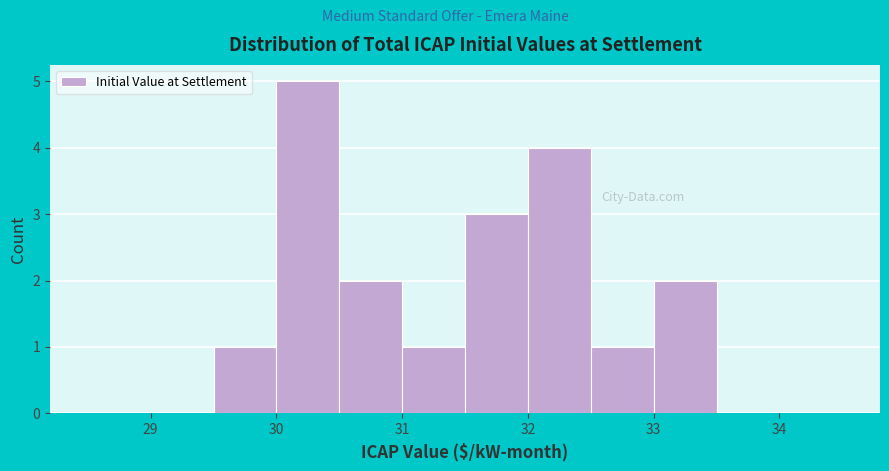

How tall is the bar that spans 31.0 to 31.5 on the x-axis? The values are not printed on the chart, so give them approximately, as read against the axis.

1